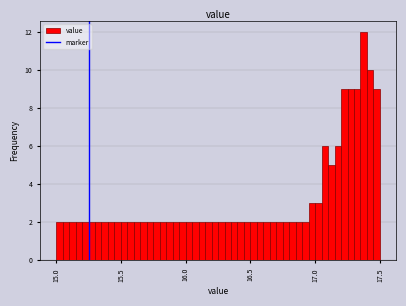

Around what value on the x-axis is the tallest bar? Give the approximate position of its centre, as read against the axis.

17.40